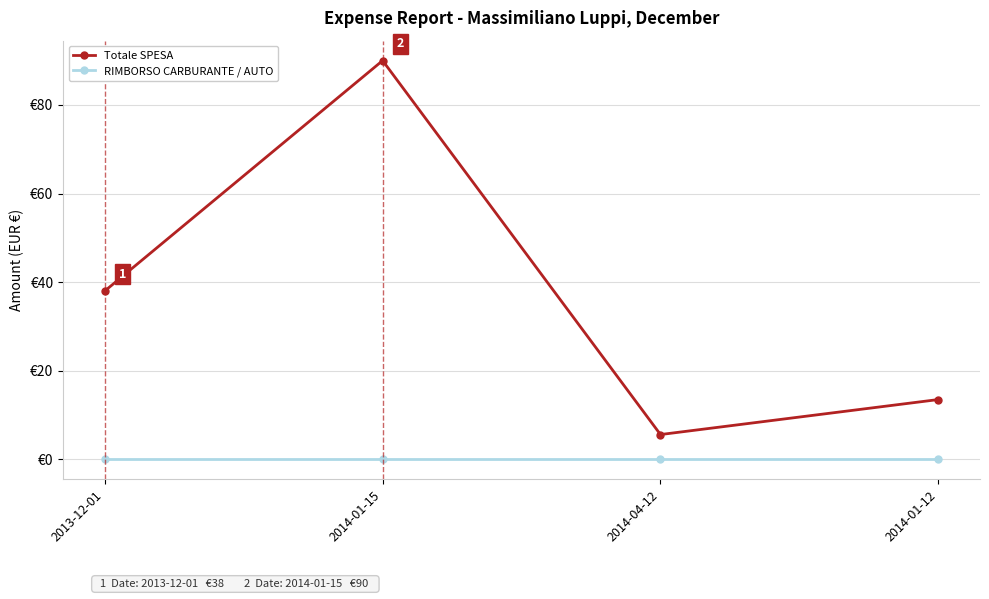

List the series in order of their overall mean, lowest first.

RIMBORSO CARBURANTE / AUTO, Totale SPESA